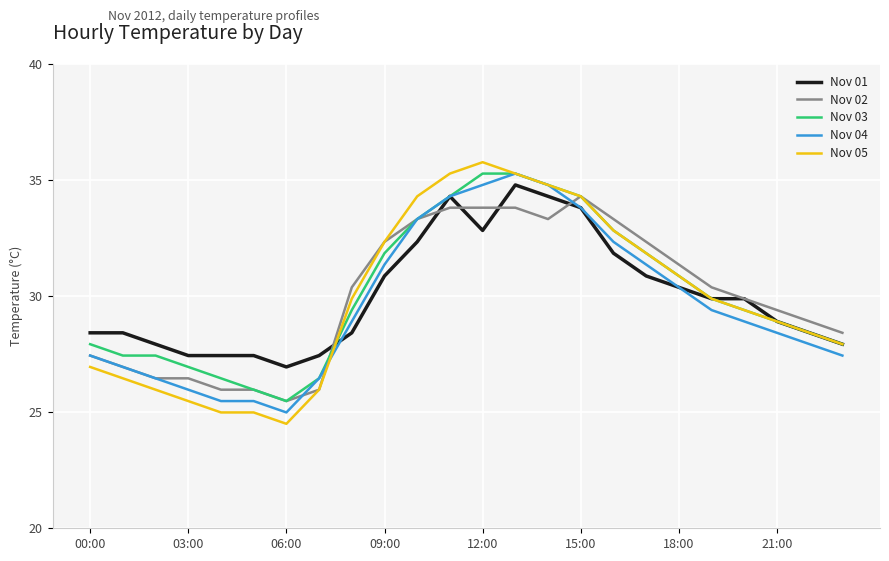

What is the maximum value for Nov 04?

35.3